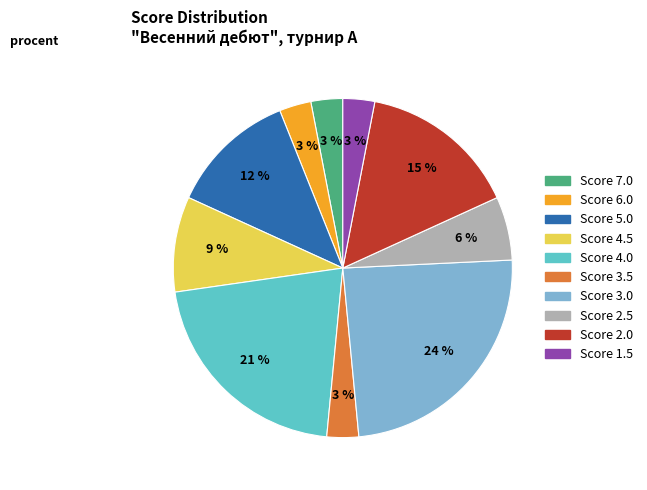

How many slices are in this pie chart?

10